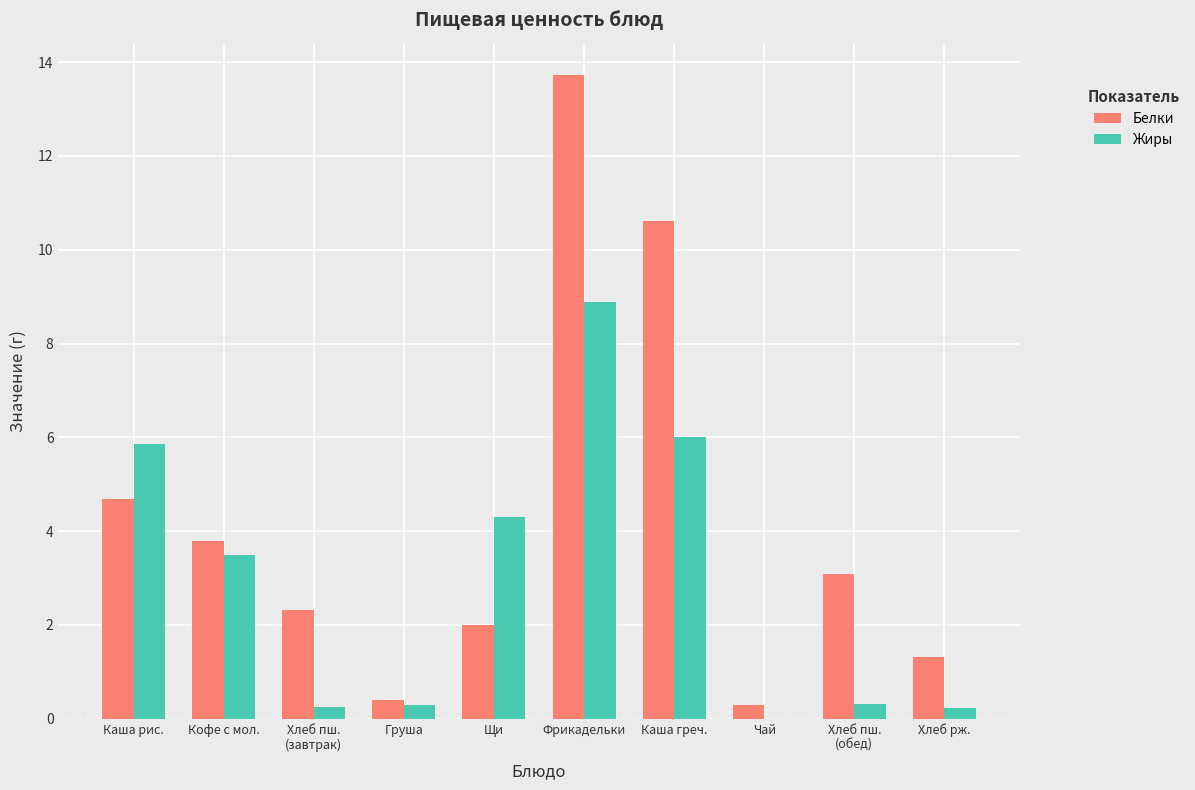

Read the Белки value at Щи.

2.0